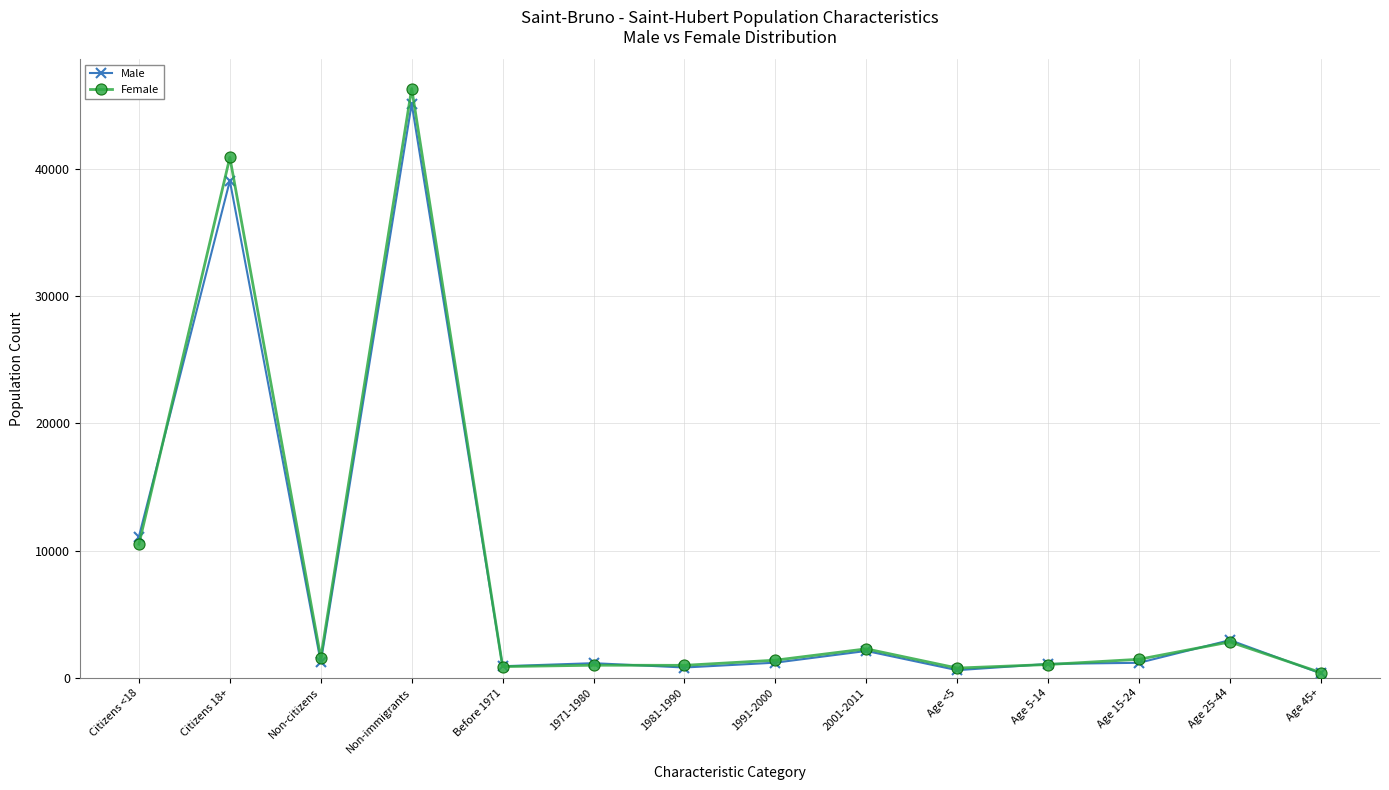

What is the maximum value shown in the chart?

46290